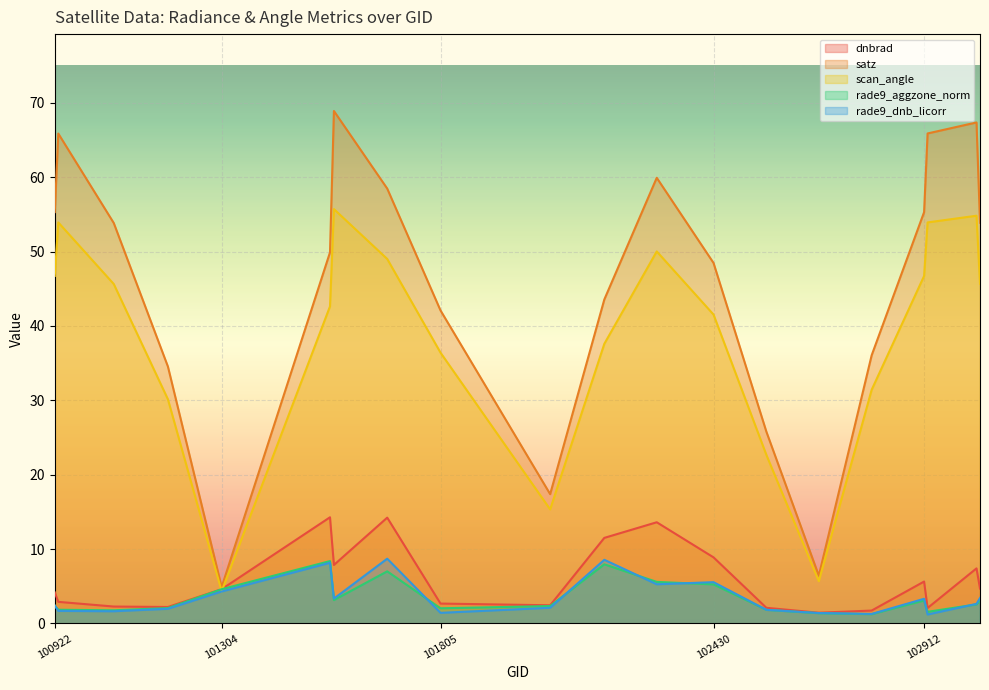

True or false: dnbrad has a value of 3.8 at 102912.

False